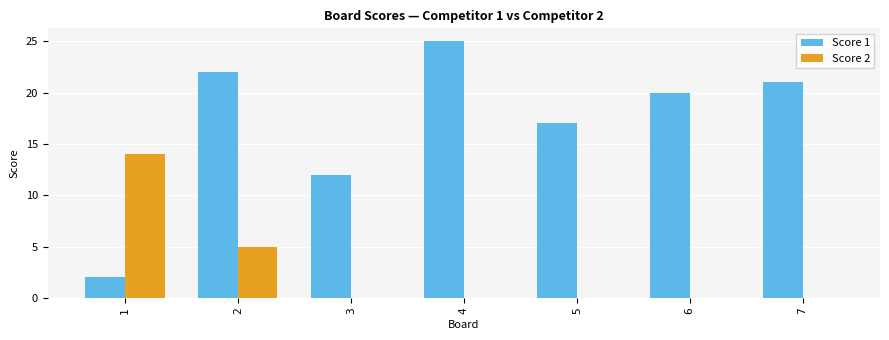

Reading left to right, what are all the values shown in this chart?

Score 1: 1=2	2=22	3=12	4=25	5=17	6=20	7=21
Score 2: 1=14	2=5	3=0	4=0	5=0	6=0	7=0